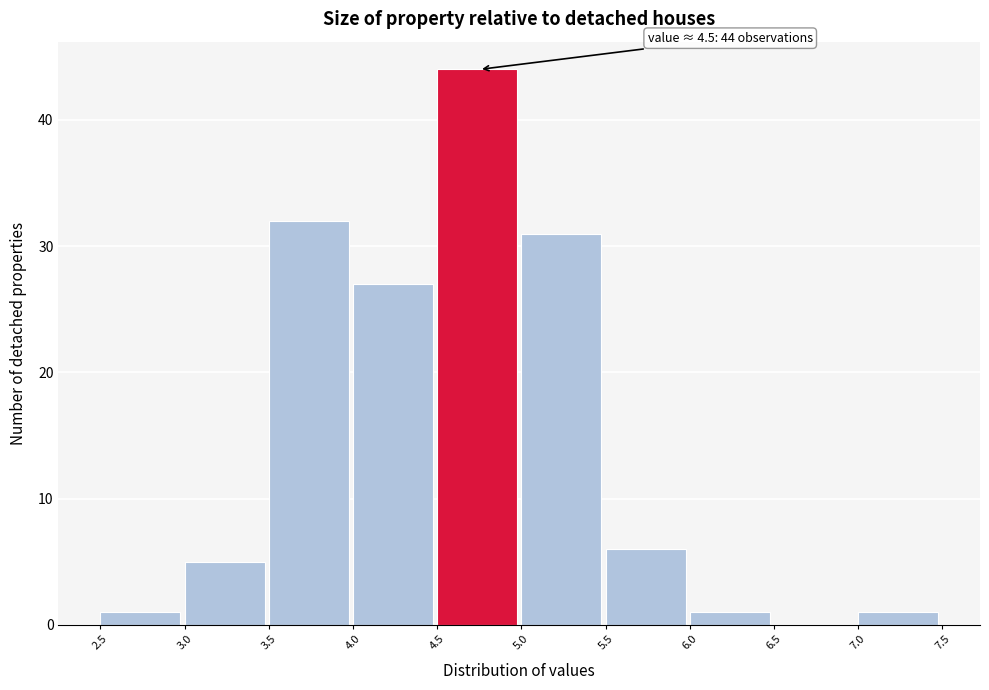

Which range on the x-axis has the tallest bar?

4.5 to 5.0